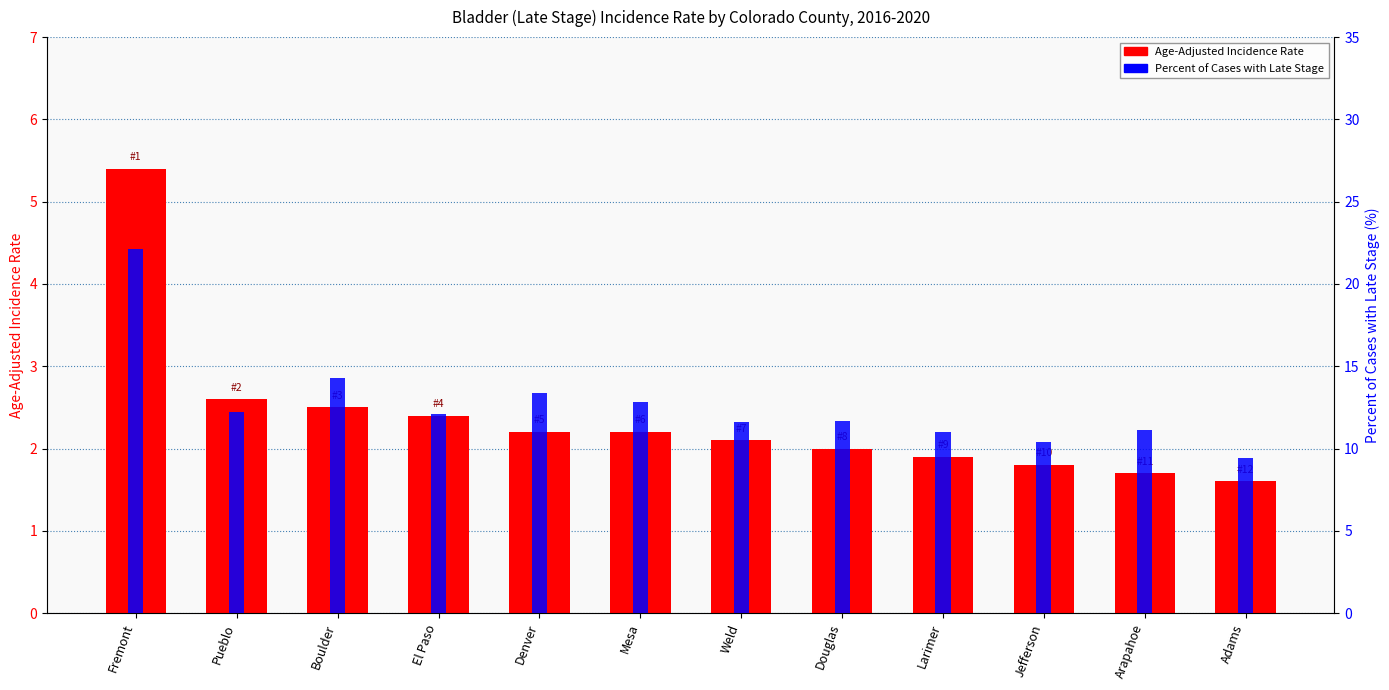

True or false: Percent Late Stage (%) has a value of 10.4 at Jefferson.

True